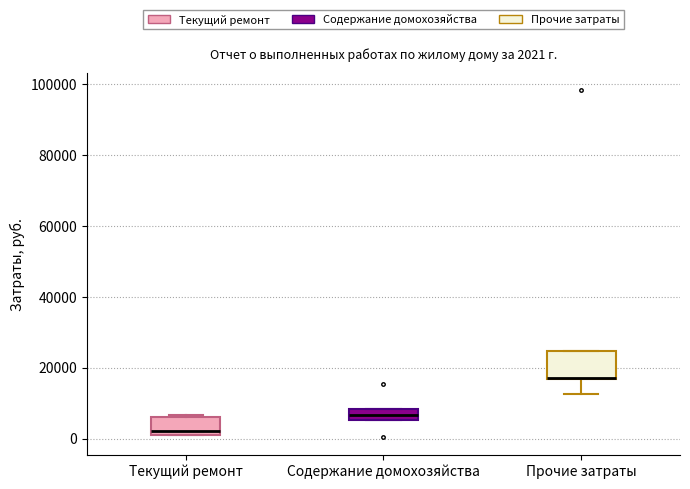

Which box is the tallest, from its lower edge to its upper edge?

Прочие затраты